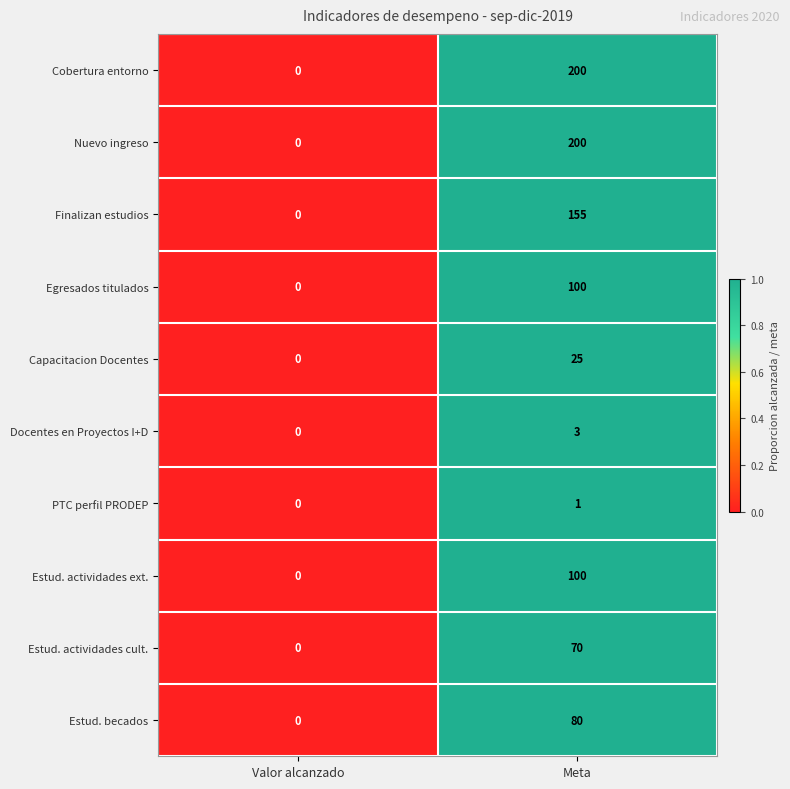

What is the difference between the Finalizan estudios values at Meta and Valor alcanzado?

155